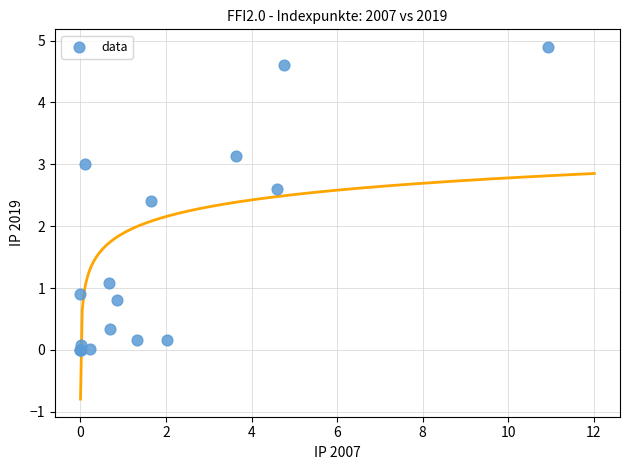

What Y value in the scatter plot is closest to 2?

2.4